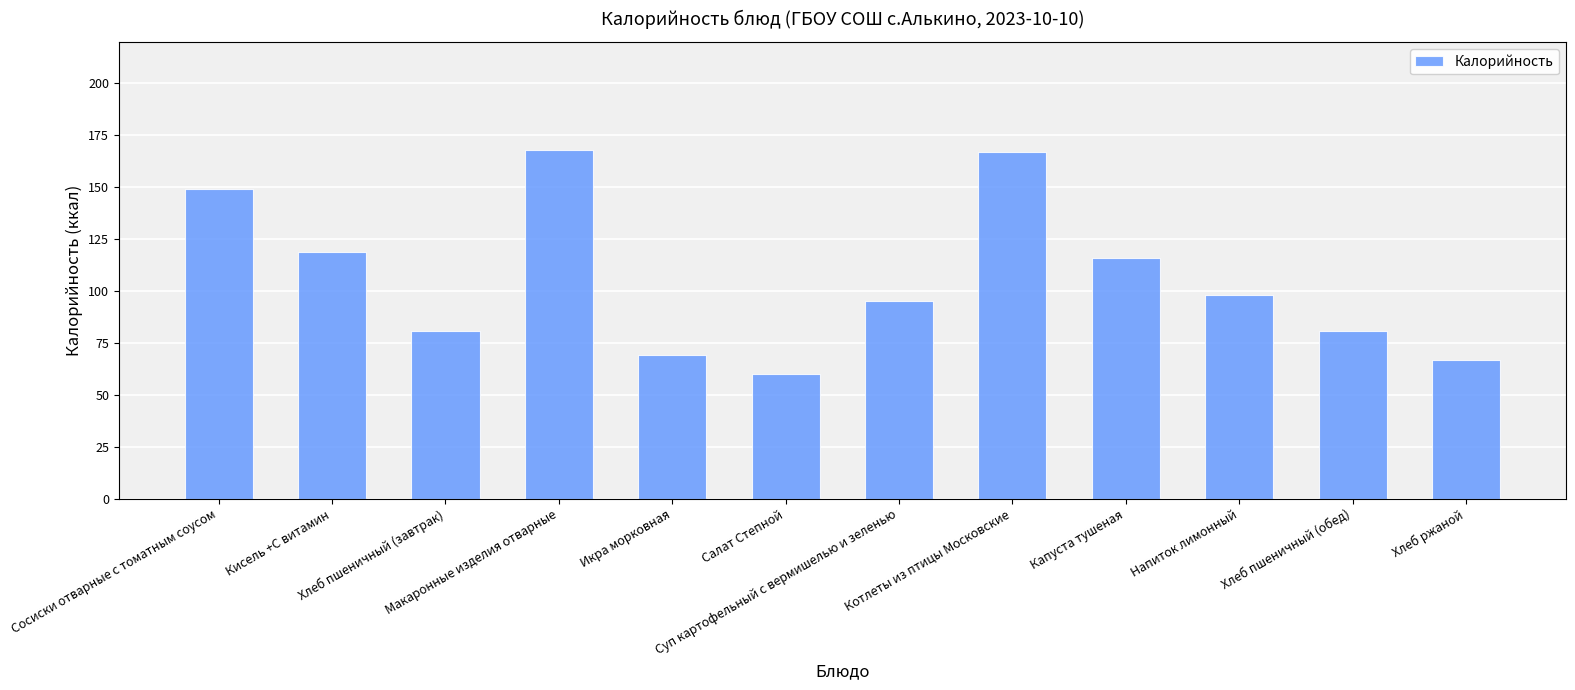

At which category does the chart reach its minimum across all series?

Салат Степной